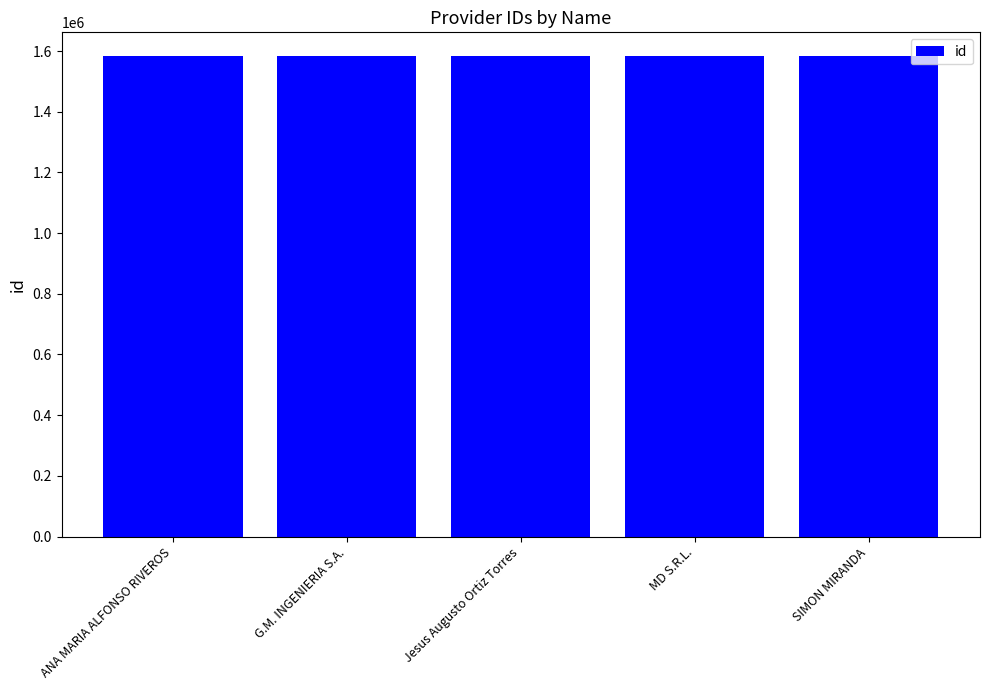

What is the maximum value shown in the chart?

1582522